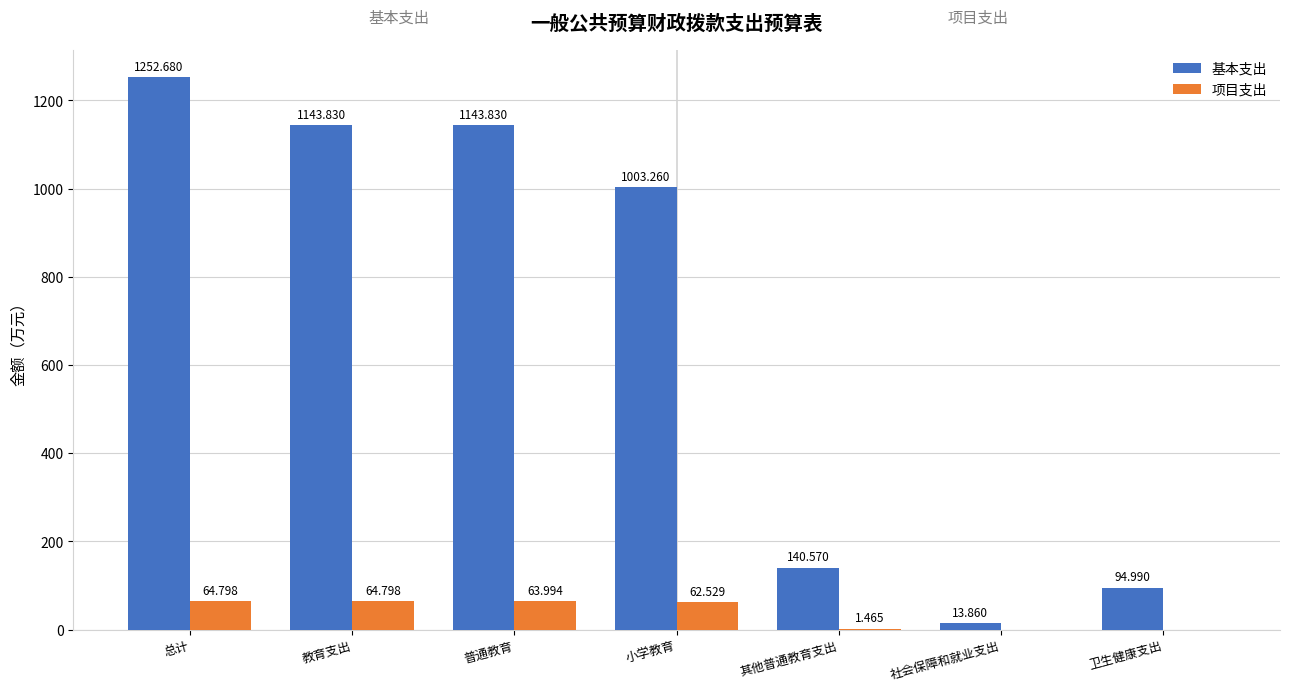

At which category is the sum across all series the highest?

总计